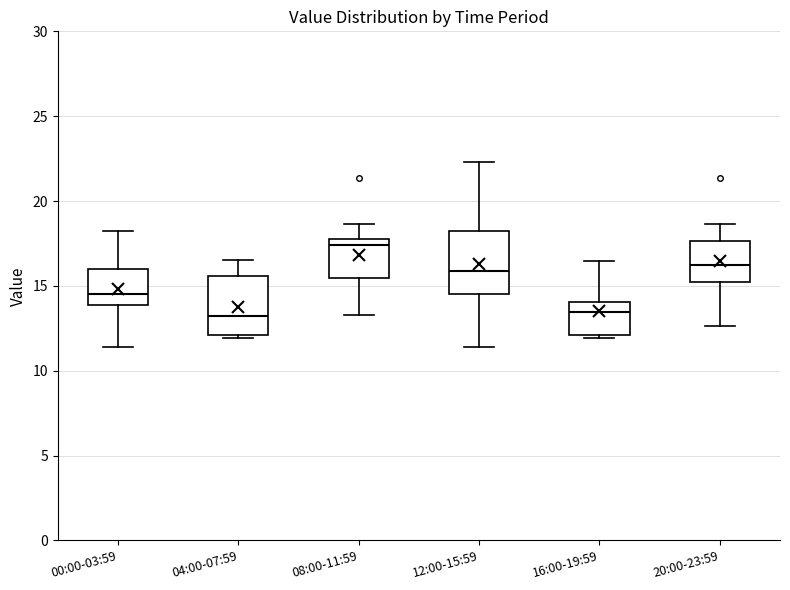

Reading left to right, read every box against the y-axis: the position of its median line, the range the box covers, and the ends of its whiskers. The values are not printed on the chart, so give them approximately, as read against the axis.

00:00-03:59: median 14.5, box 14.0 to 16.0, whiskers 11.5 to 18.0
04:00-07:59: median 13.0, box 12.0 to 15.5, whiskers 12.0 to 16.5
08:00-11:59: median 17.5, box 15.5 to 18.0, whiskers 13.5 to 18.5
12:00-15:59: median 16.0, box 14.5 to 18.0, whiskers 11.5 to 22.5
16:00-19:59: median 13.5, box 12.0 to 14.0, whiskers 12.0 to 16.5
20:00-23:59: median 16.0, box 15.0 to 17.5, whiskers 12.5 to 18.5